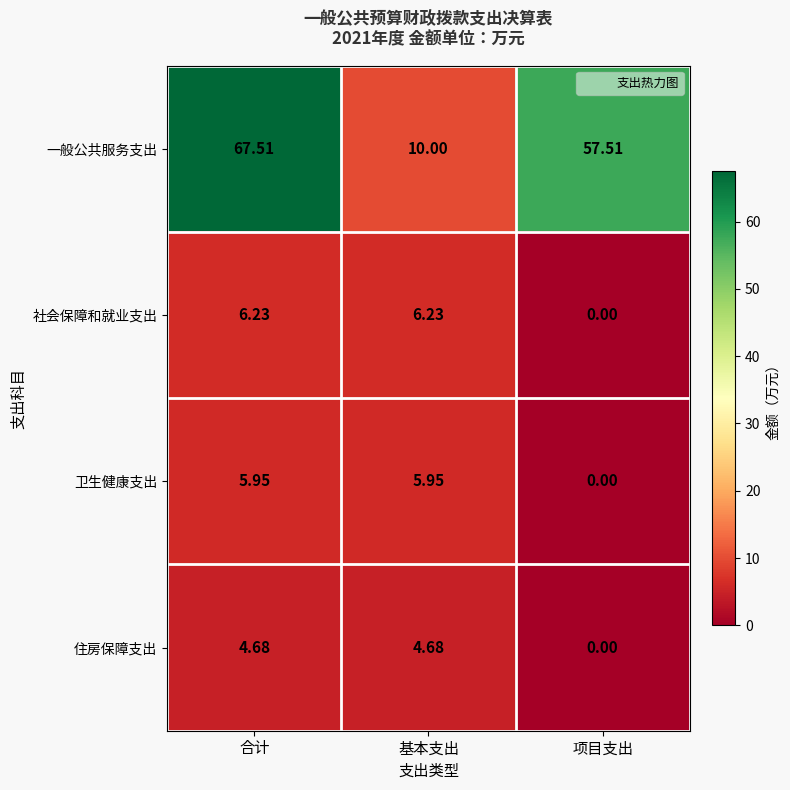

Is the value of 卫生健康支出 at 基本支出 greater than the value of 住房保障支出 at 合计?

Yes